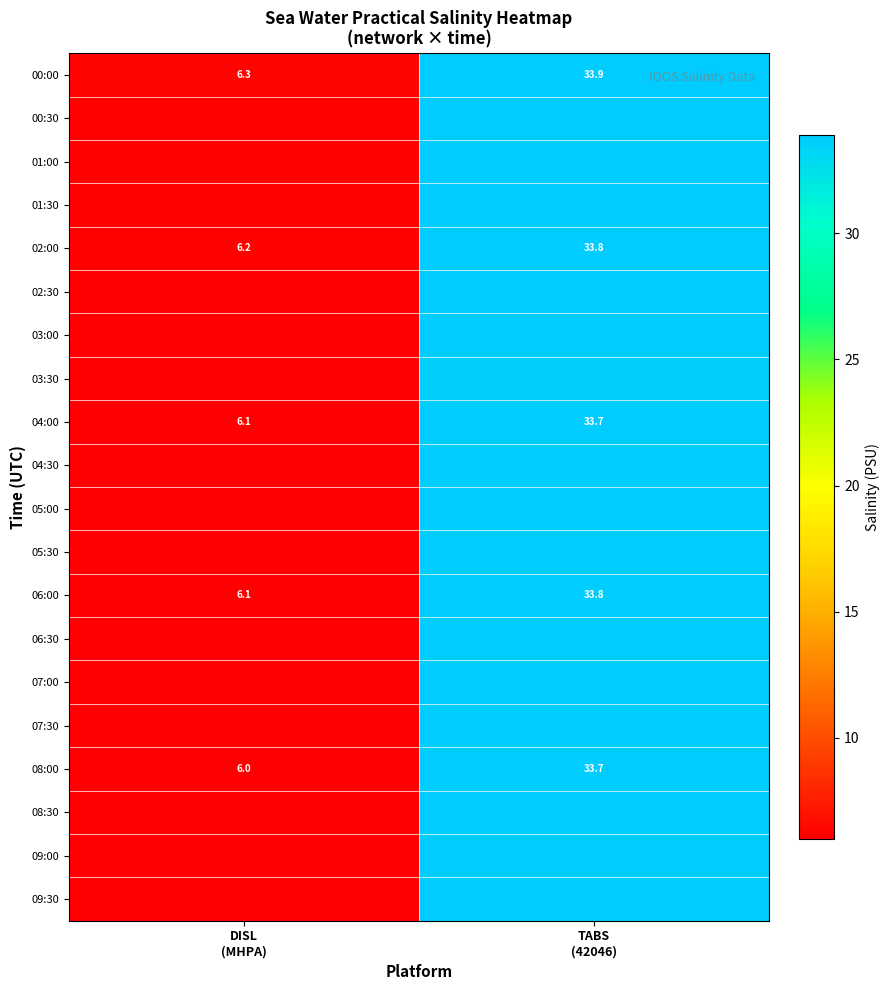

True or false: 03:00 has a value of 10.8 at TABS (42046).

False